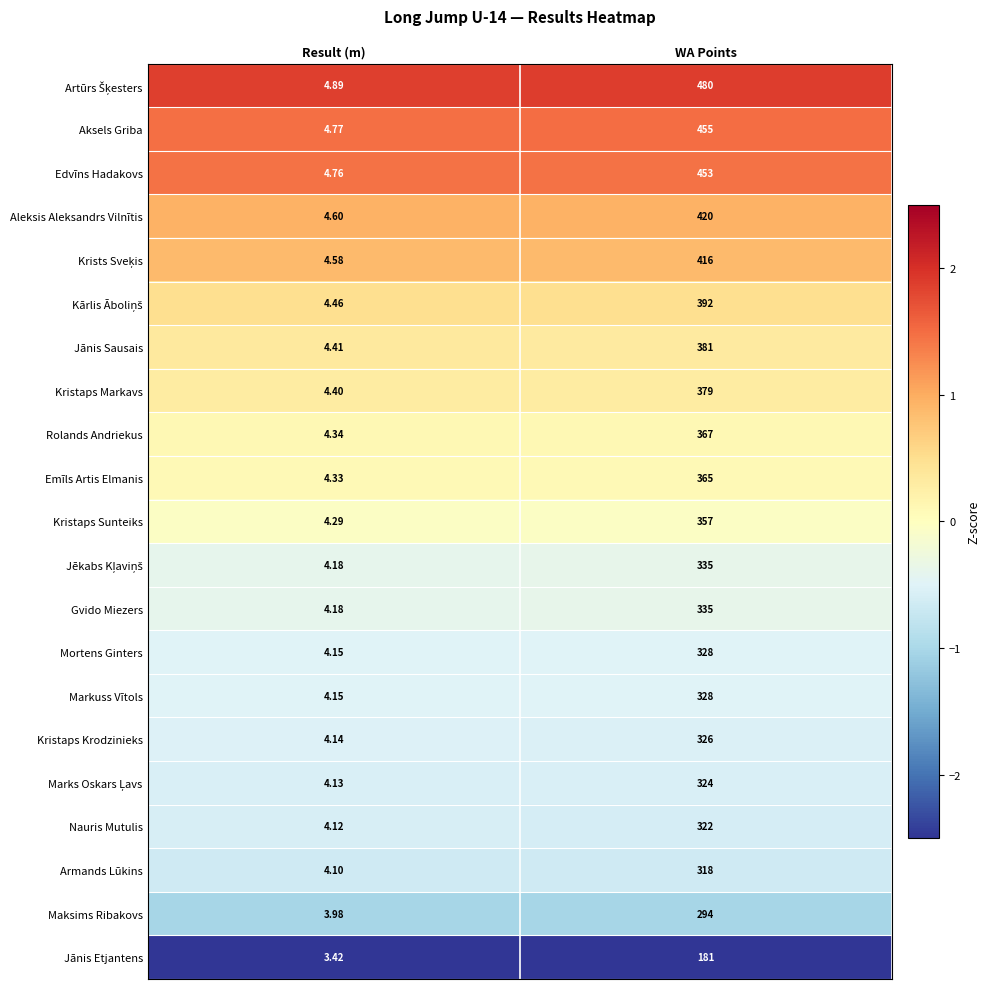

List the labels in order of Kristaps Krodzinieks value, largest first.

WA Points, Result (m)